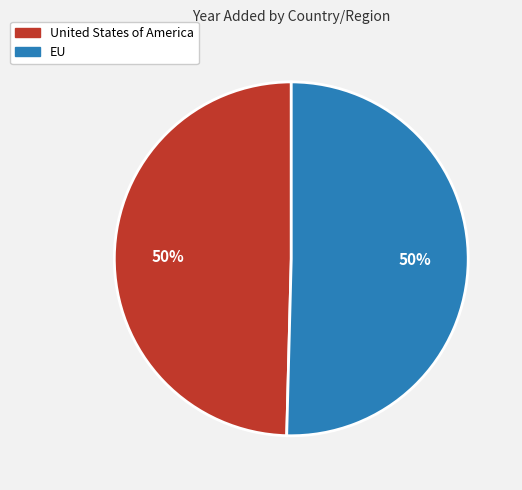

True or false: United States of America accounts for 50% of the total.

True